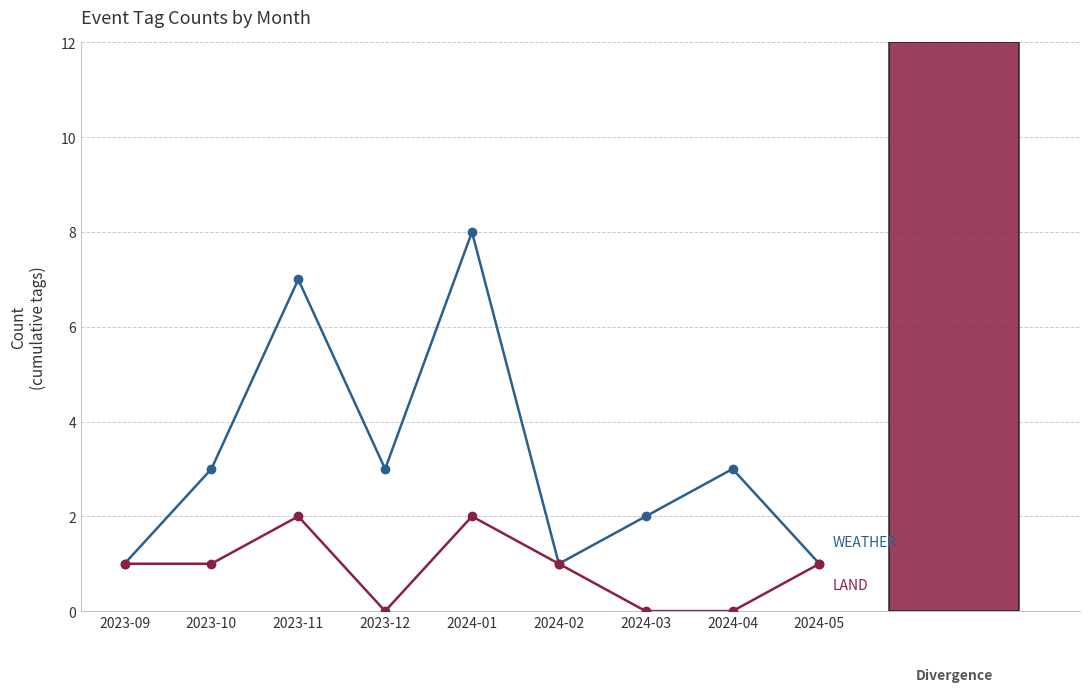

What is the label of the 8th point from the right?

2023-10